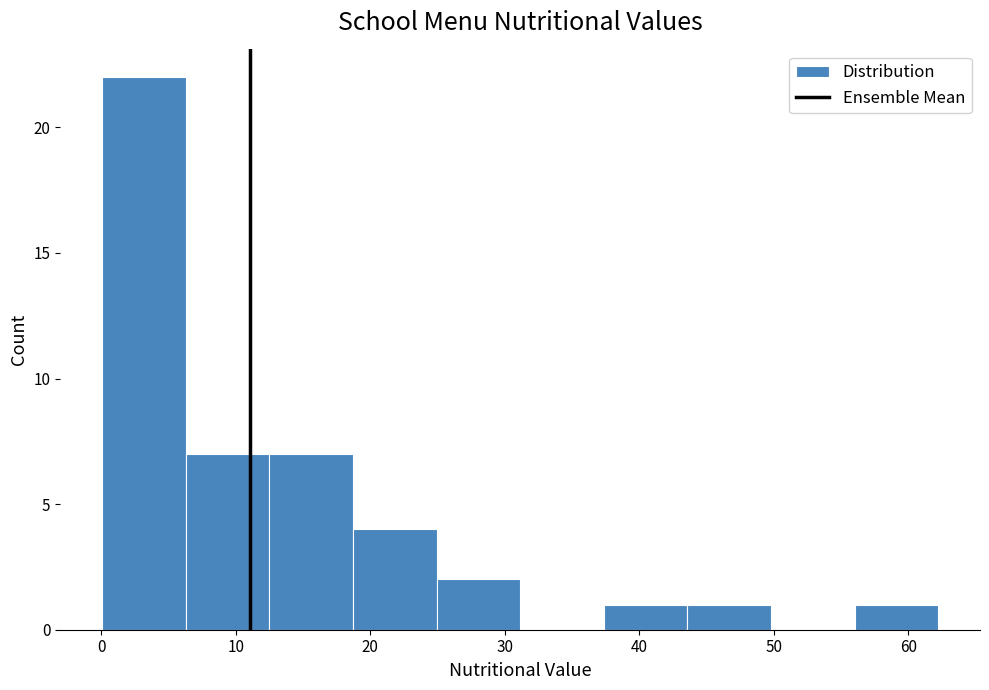

Reading left to right, transcribe this chart: for each bar, give the range it covers on the x-axis and its height. Neither the bar edges nor the heights are printed on the chart, so give them approximately, as read against the axes.

0 to 6: 22
6 to 12: 7
12 to 19: 7
19 to 25: 4
25 to 31: 2
31 to 37: 0
37 to 44: 1
44 to 50: 1
50 to 56: 0
56 to 62: 1